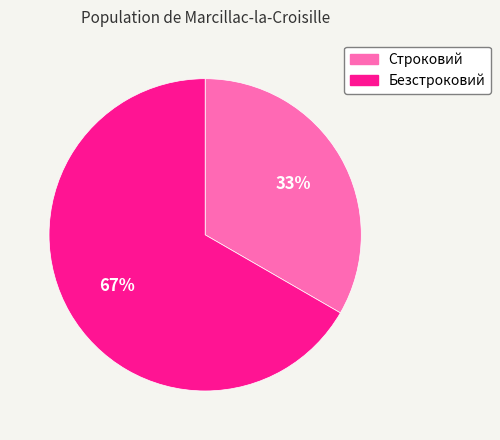

To the nearest percent, what percentage of the pie is Строковий?

33%